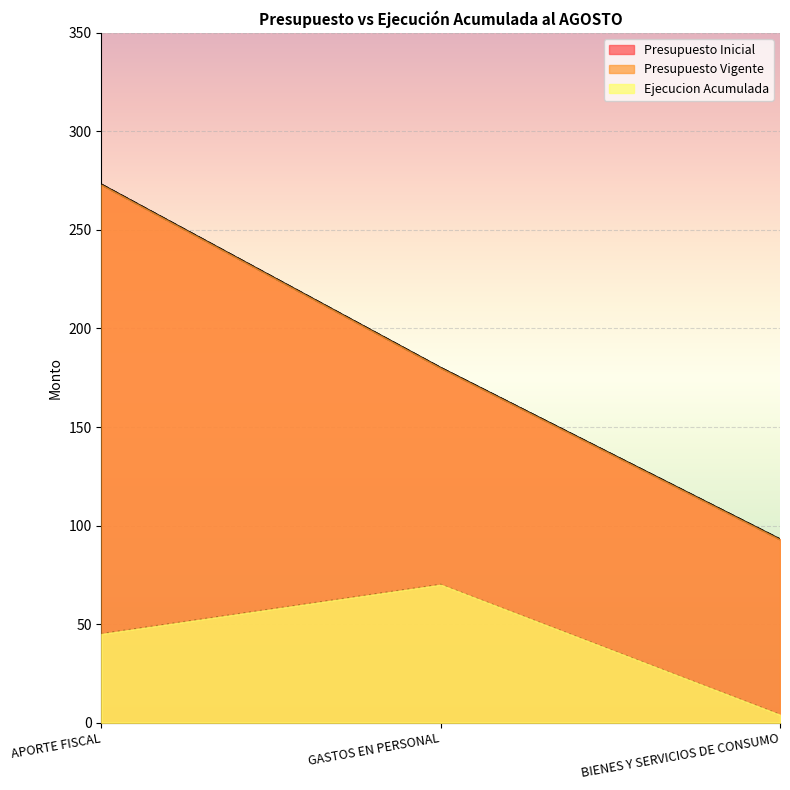

Which series has the largest range (max minus min)?

Presupuesto Inicial